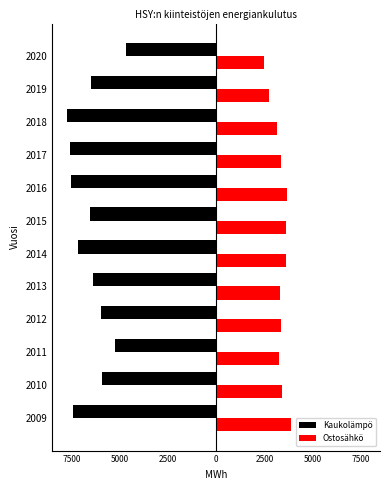

What are all the series names shown in the legend?

Kaukolämpö, Ostosähkö